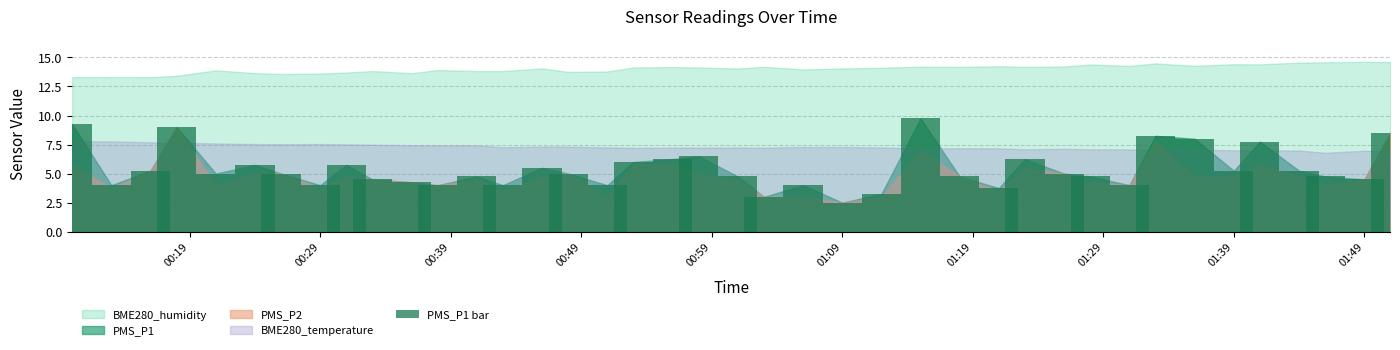

What is the smallest value displayed?

2.5